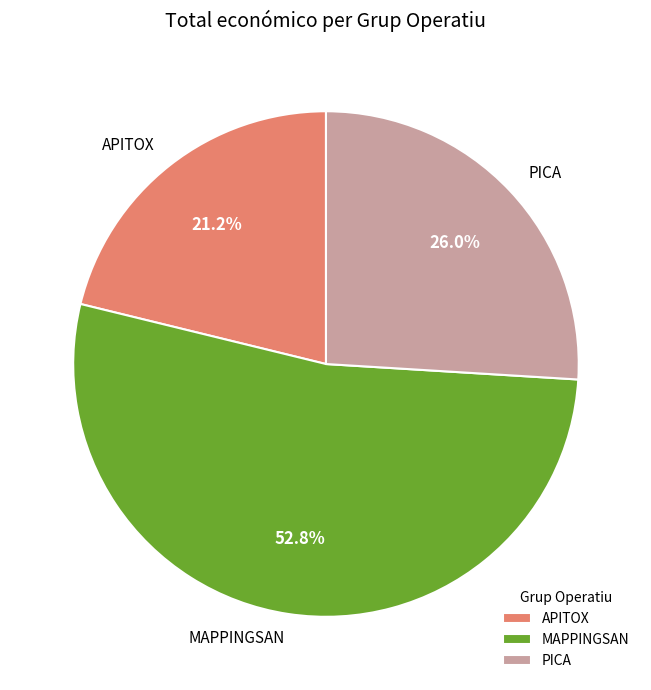

How many segments does this pie chart have?

3